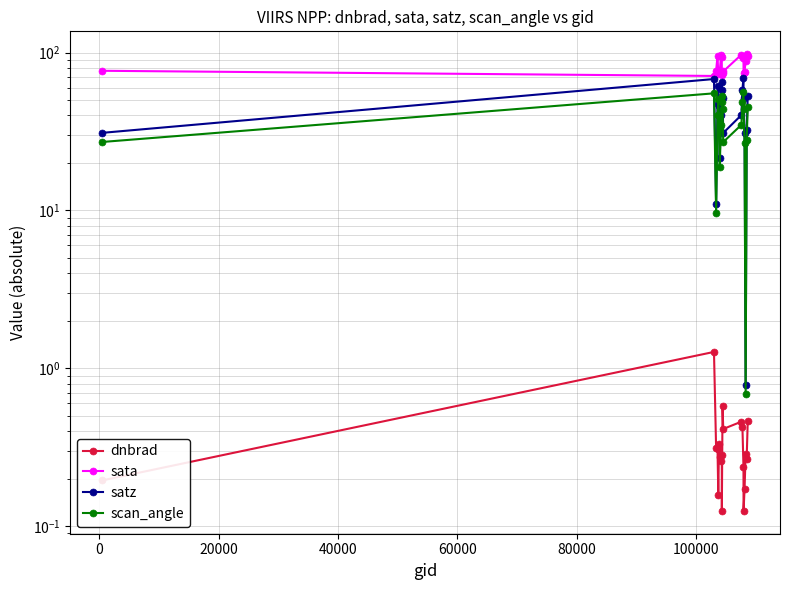

True or false: satz has a value of 9.7 at 120000.

False